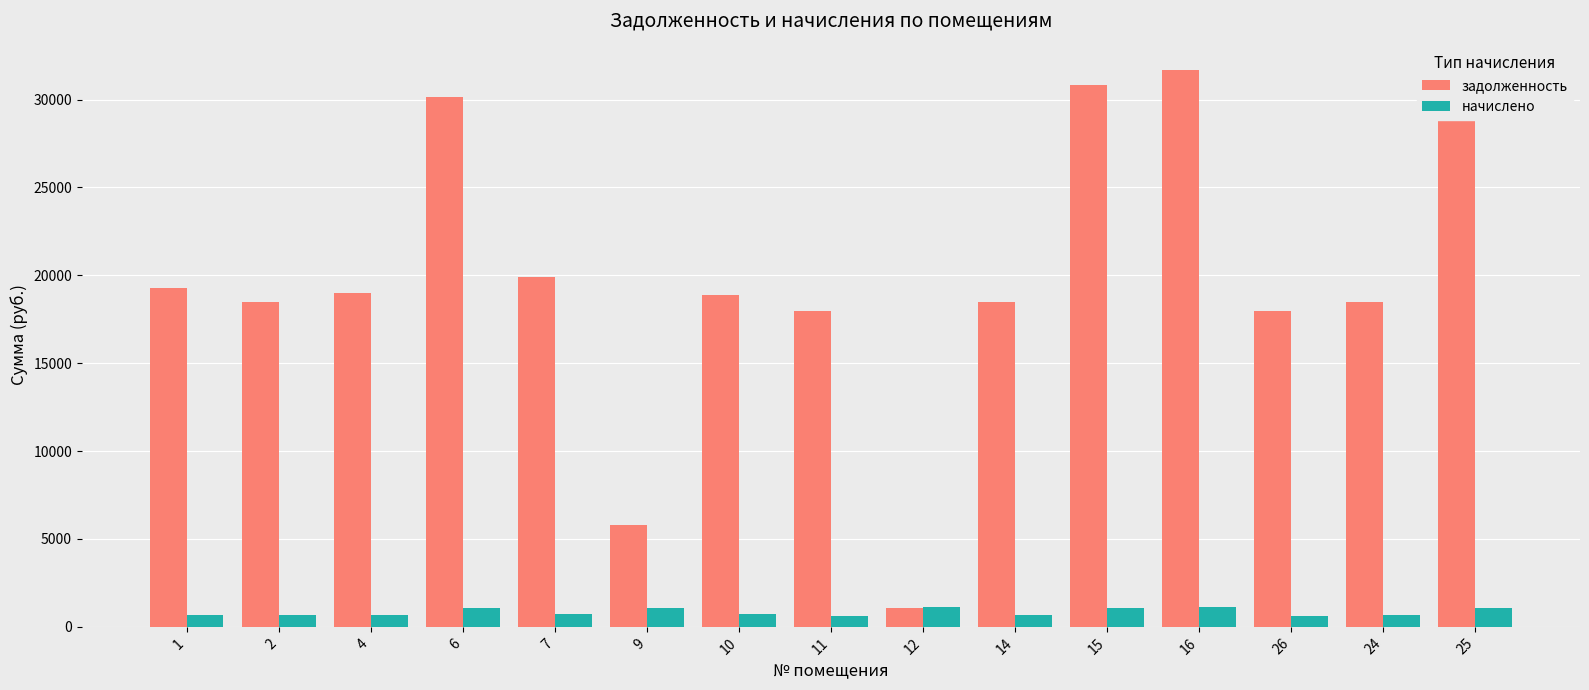

What is the approximate value of задолженность at 11?

17975.5